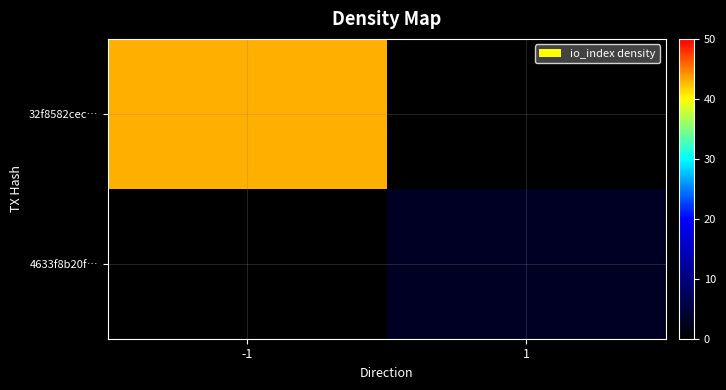

How many data points does each series have?

2